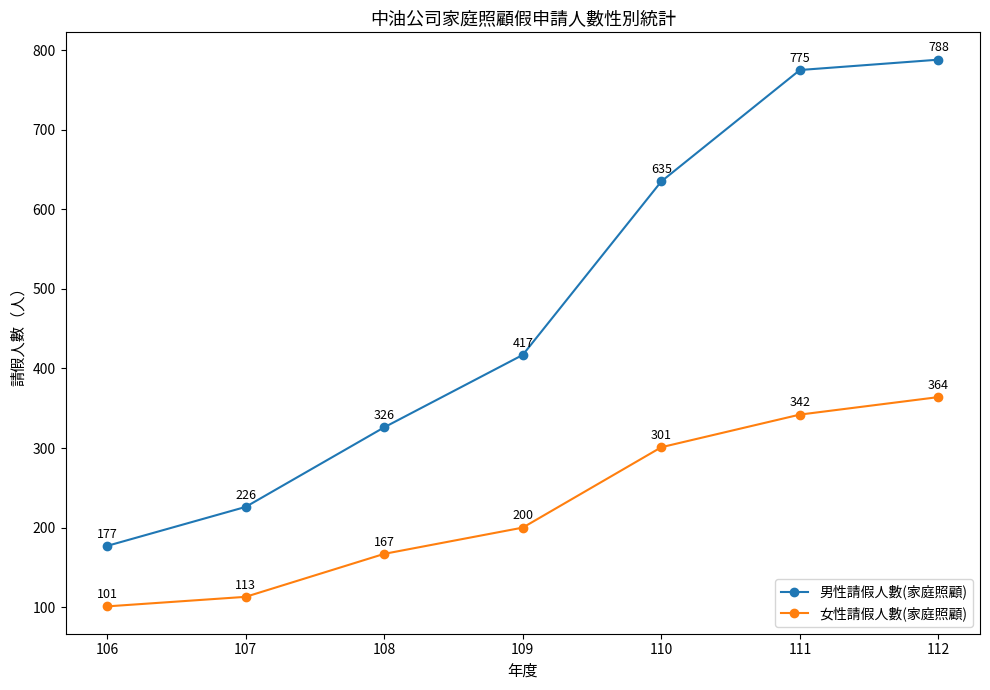

True or false: 女性請假人數(家庭照顧) and 男性請假人數(家庭照顧) cross at least once.

False